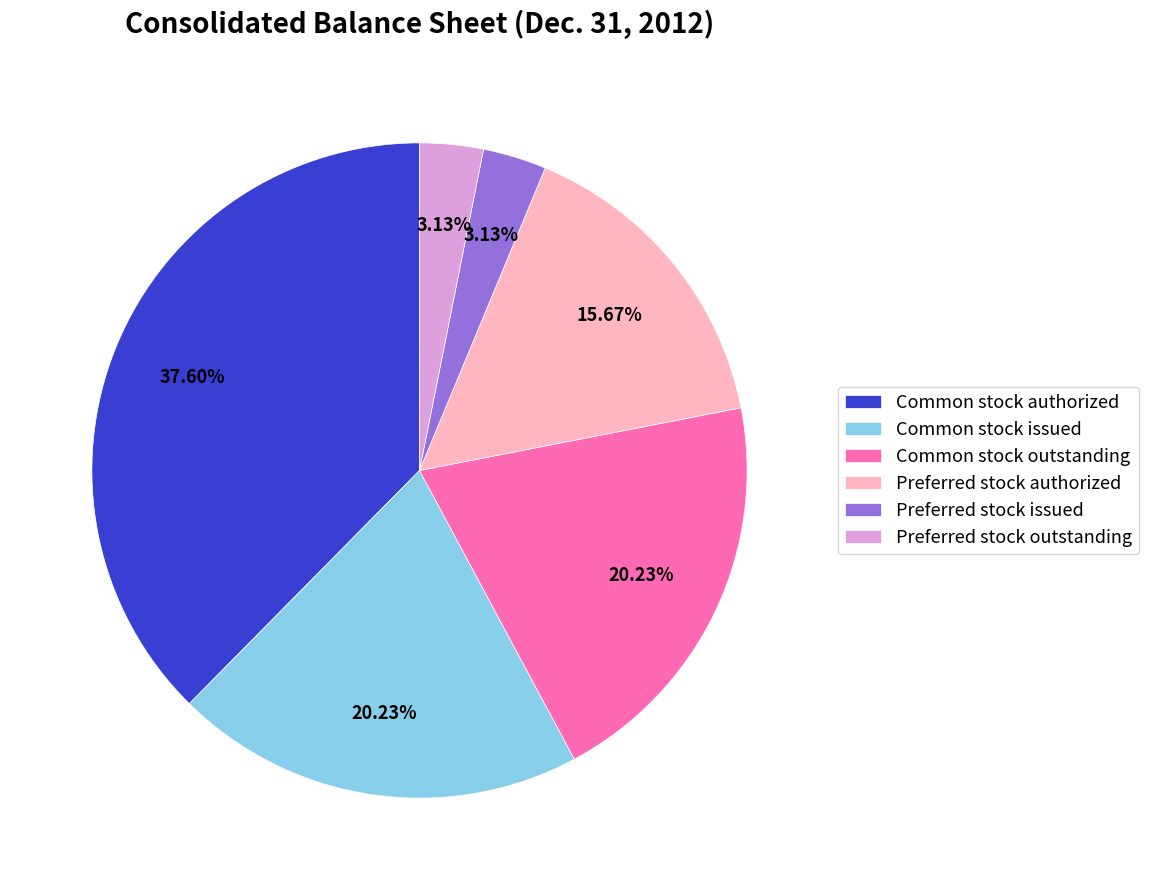

Does any single category account for the majority?

No